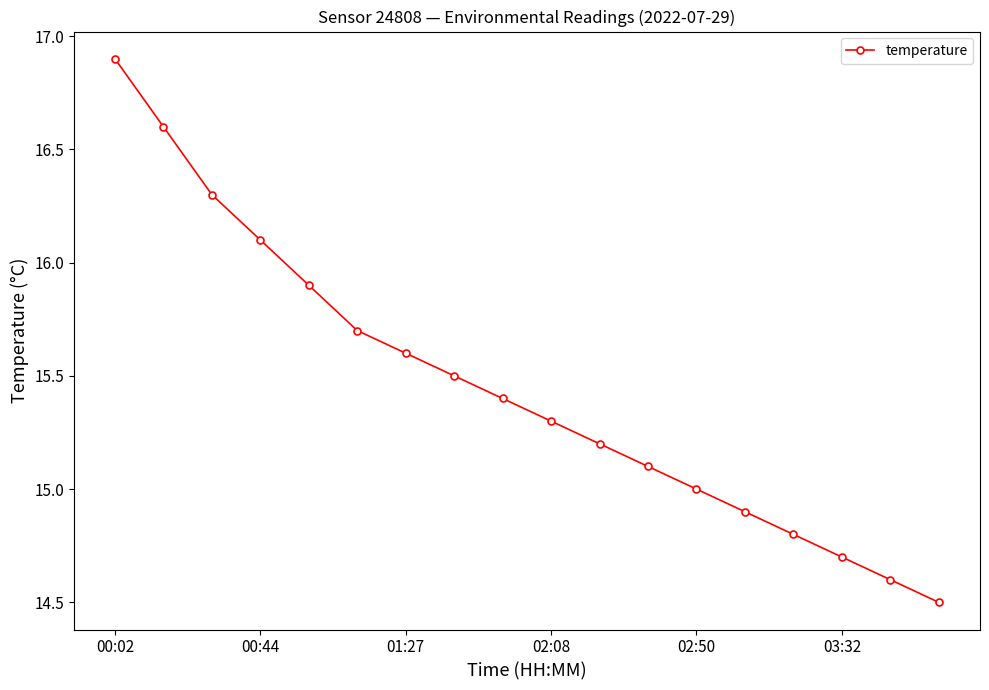

What is the value of the 12th point from the left?

15.1